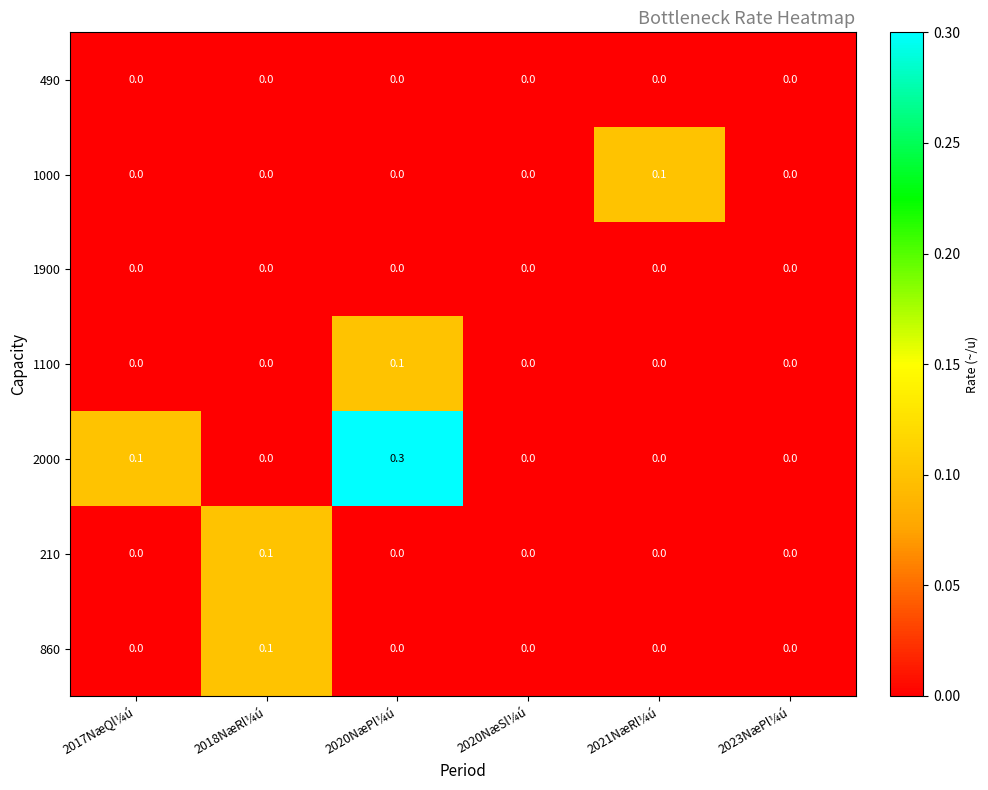

How many distinct data groups are displayed?

7